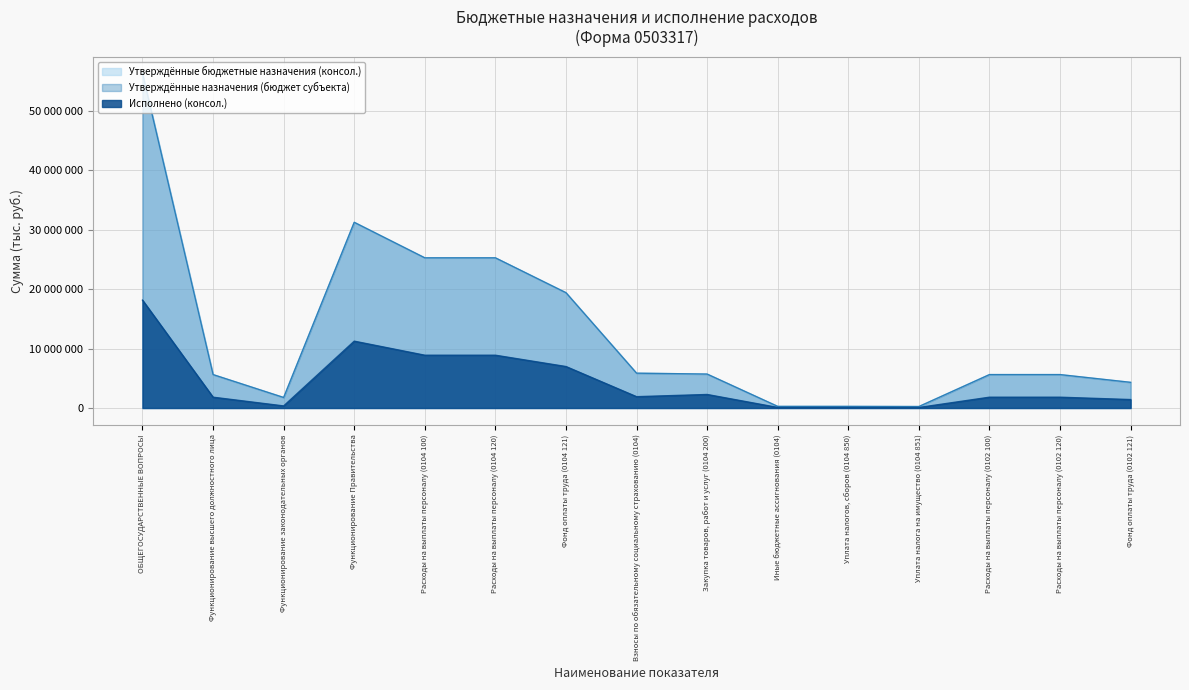

What value does the Утверждённые назначения (бюджет субъекта) series have at Расходы на выплаты персоналу (0104 120)?

25261517.0